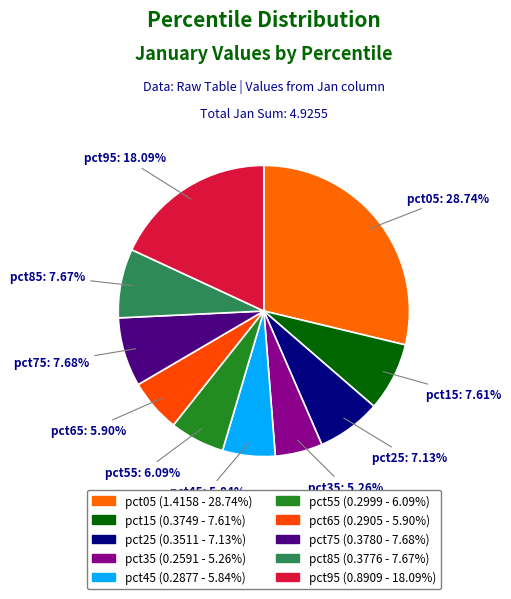

To the nearest percent, what is the combined percentage of pct25 and pct95?

25%